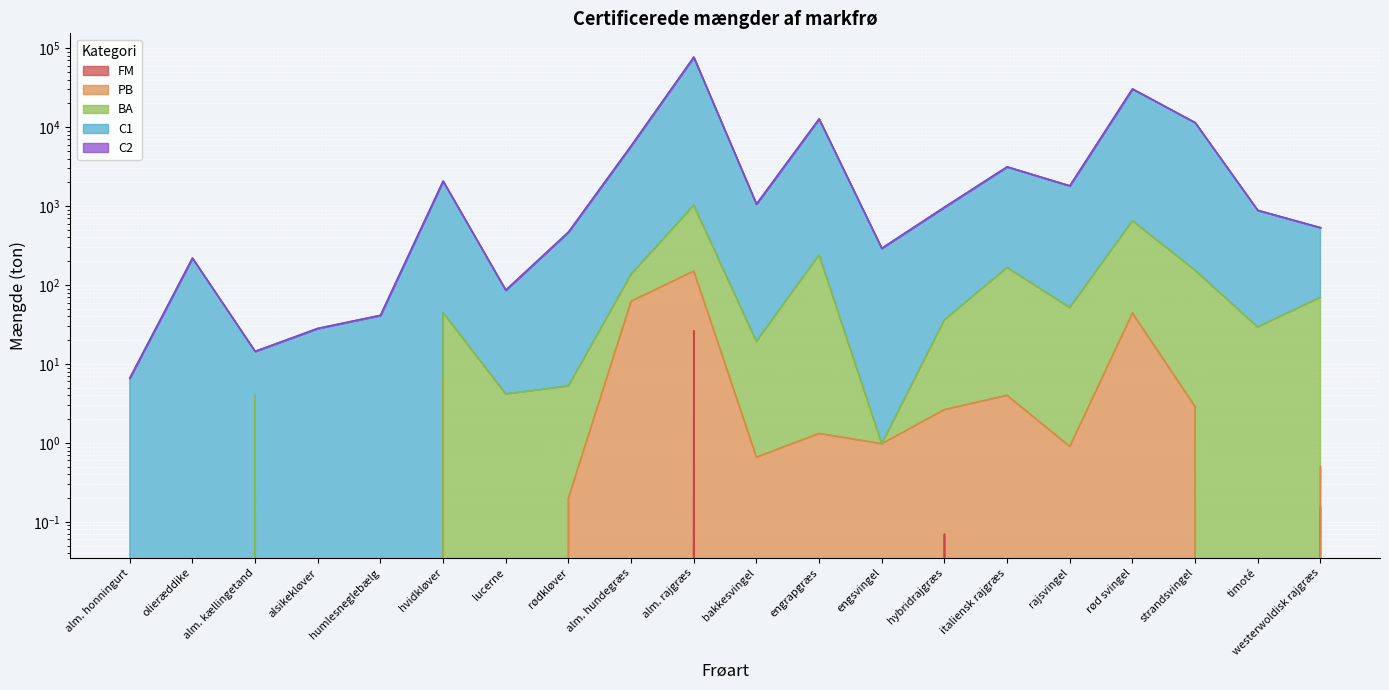

At how many categories does at least one series exceed 51968?

1